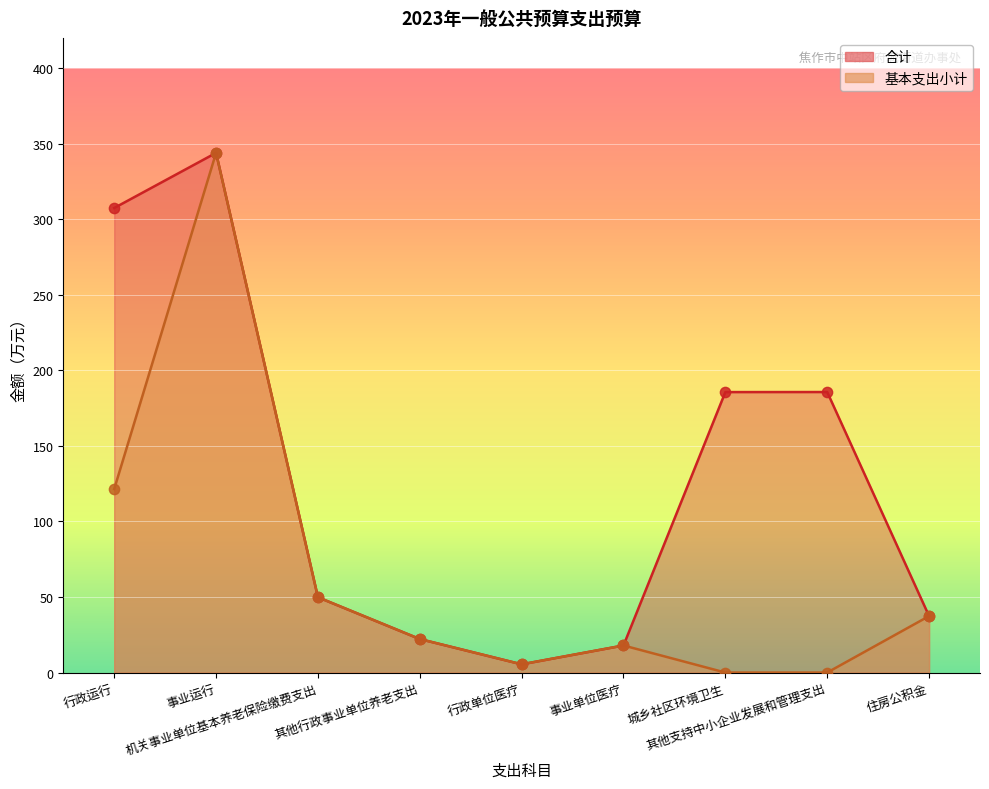

Which series has the largest Y range (max minus min)?

基本支出小计